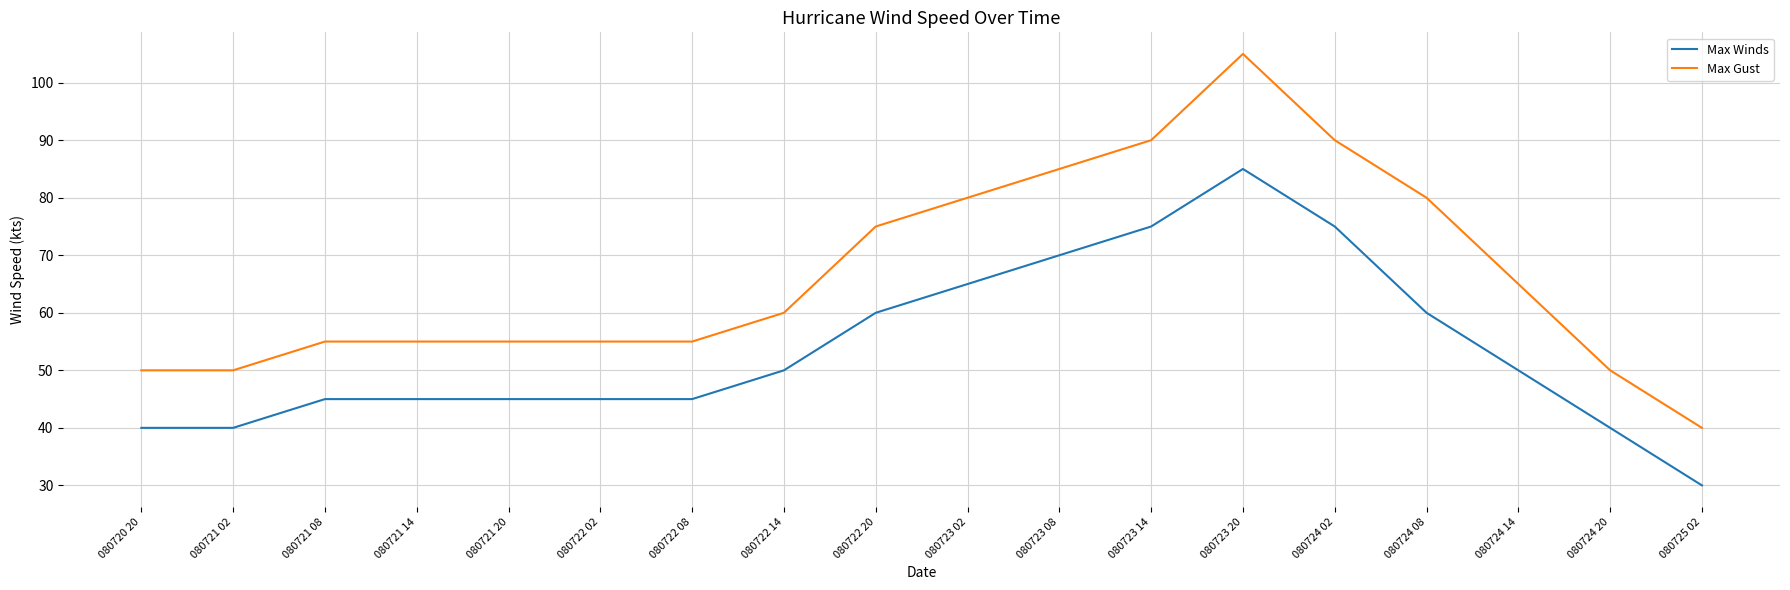

True or false: Max Gust and Max Winds cross at least once.

False